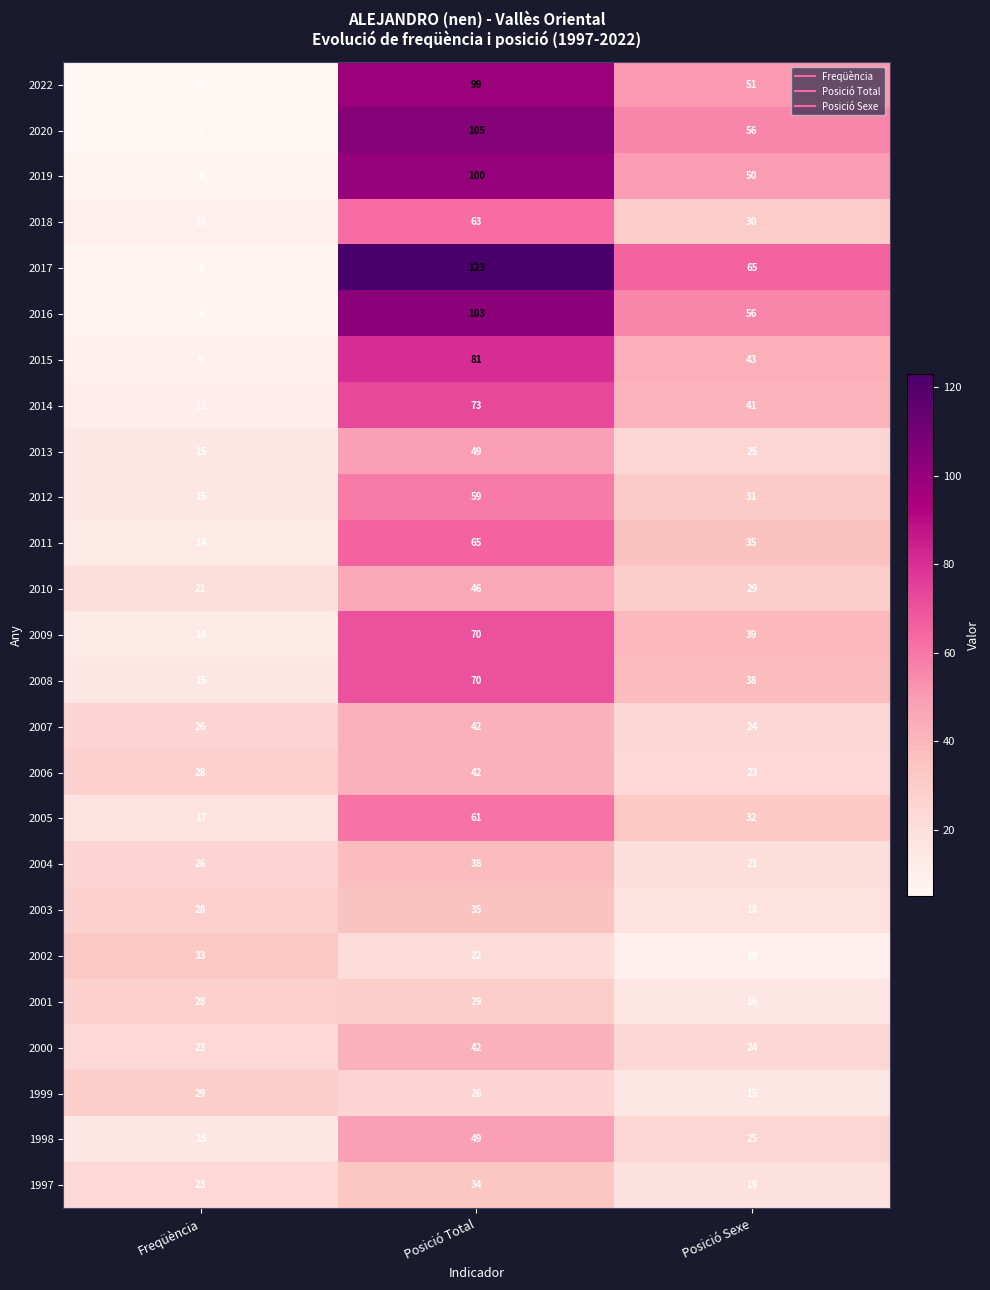

What is the maximum value for 2003?

35